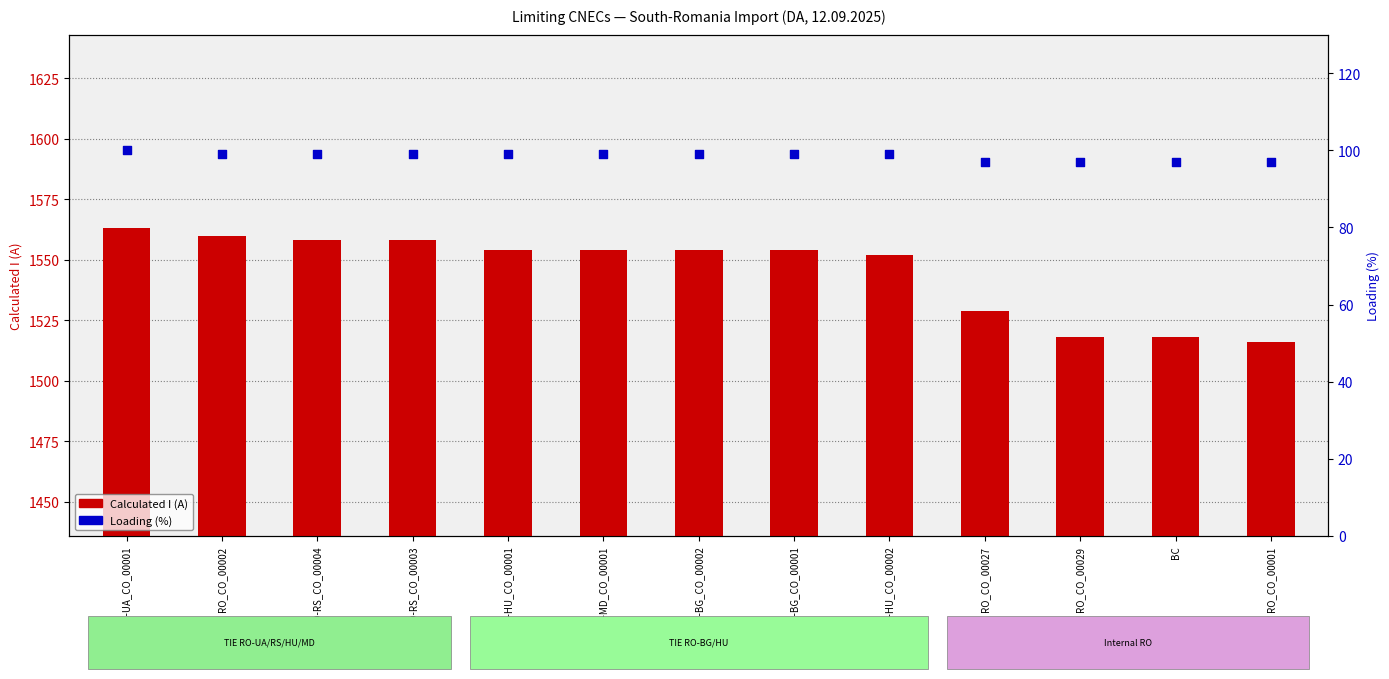

What is the total value across all series at RO_CO_00029?

1615